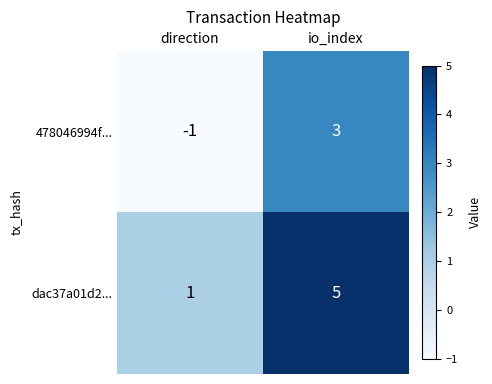

What is the greatest value displayed?

5